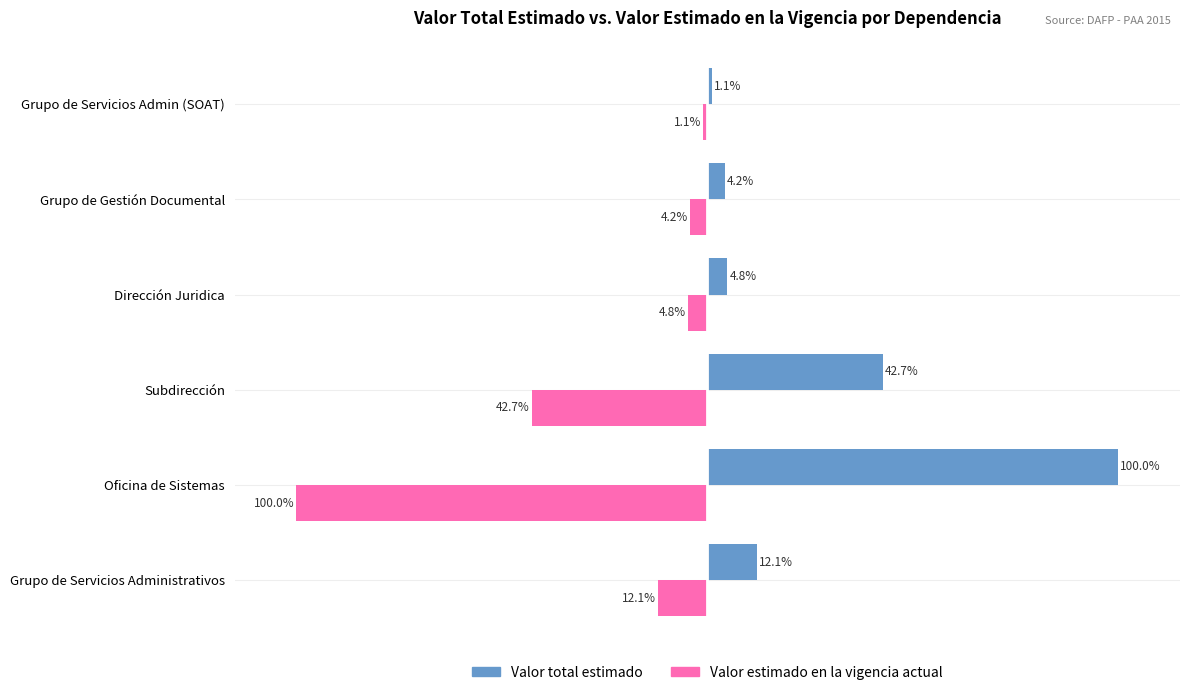

Which label corresponds to the largest value in the chart?

Oficina de Sistemas